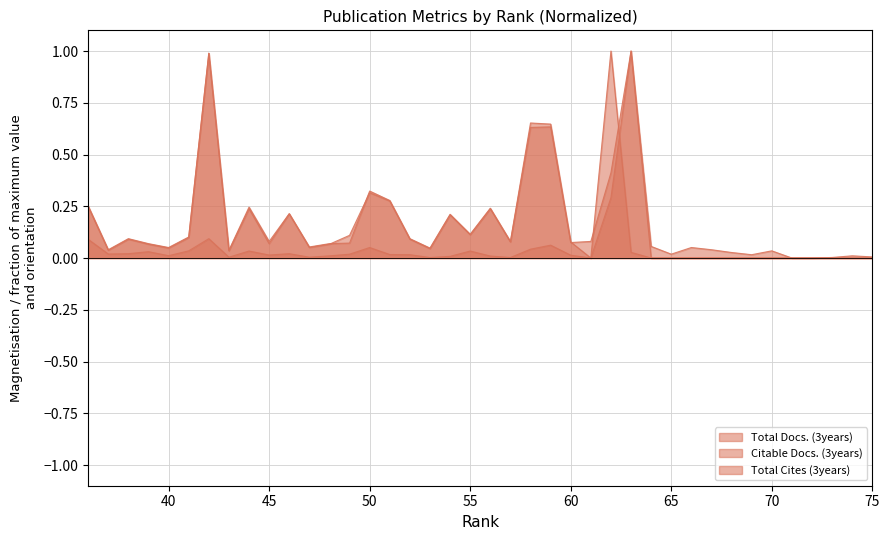

Count the number of categories in the chart.

40